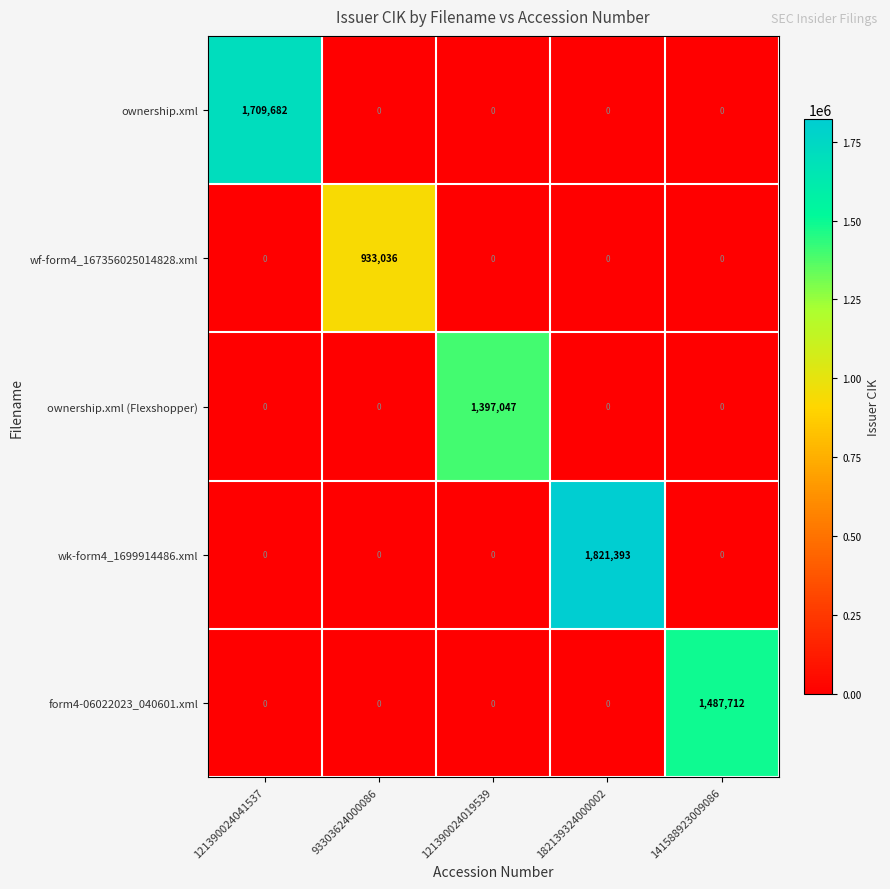

How many data points in wf-form4_167356025014828.xml are above 0?

1